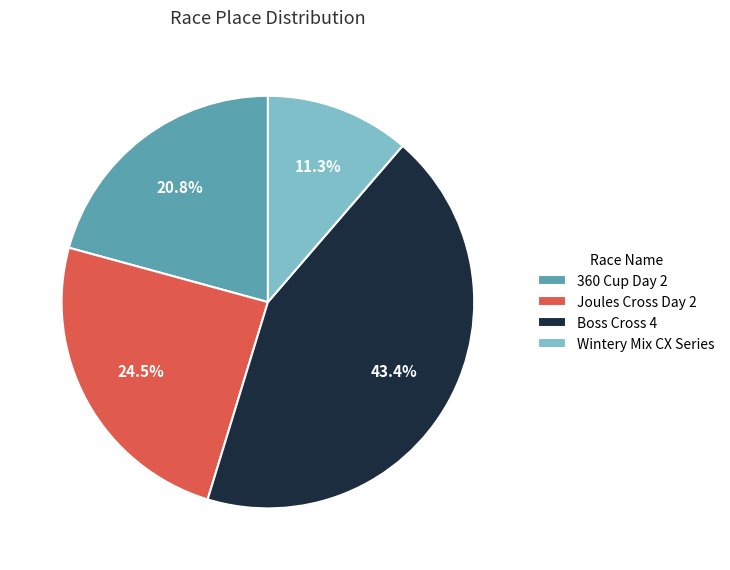

To the nearest percent, what is the average slice percentage?

25%